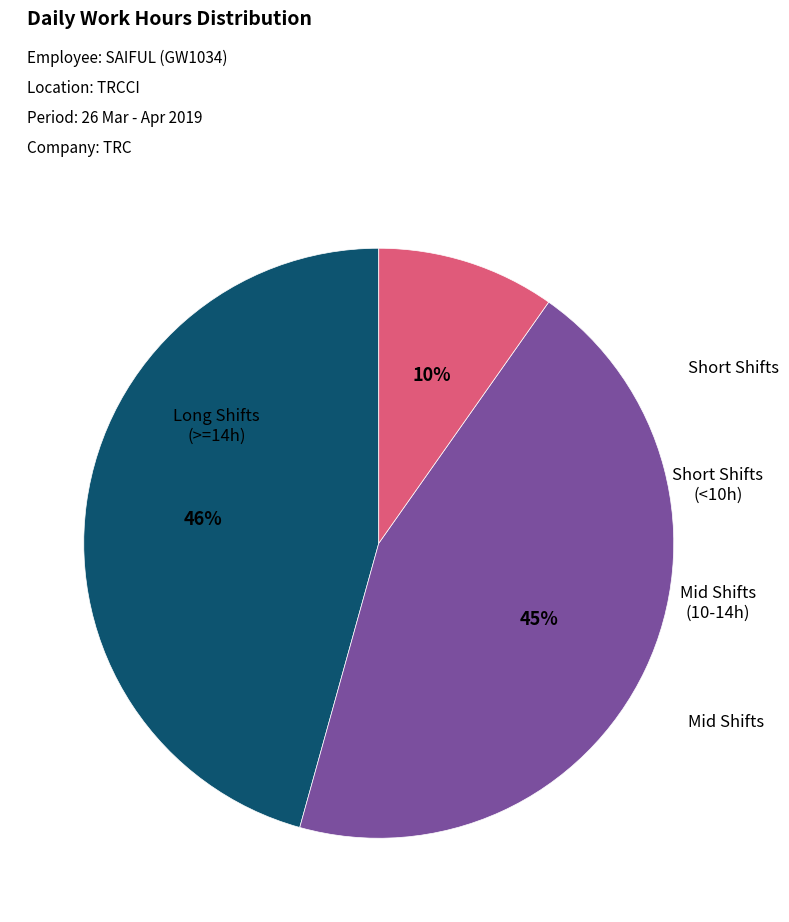

To the nearest percent, what is the difference between the largest and smallest slice percentages?

36%